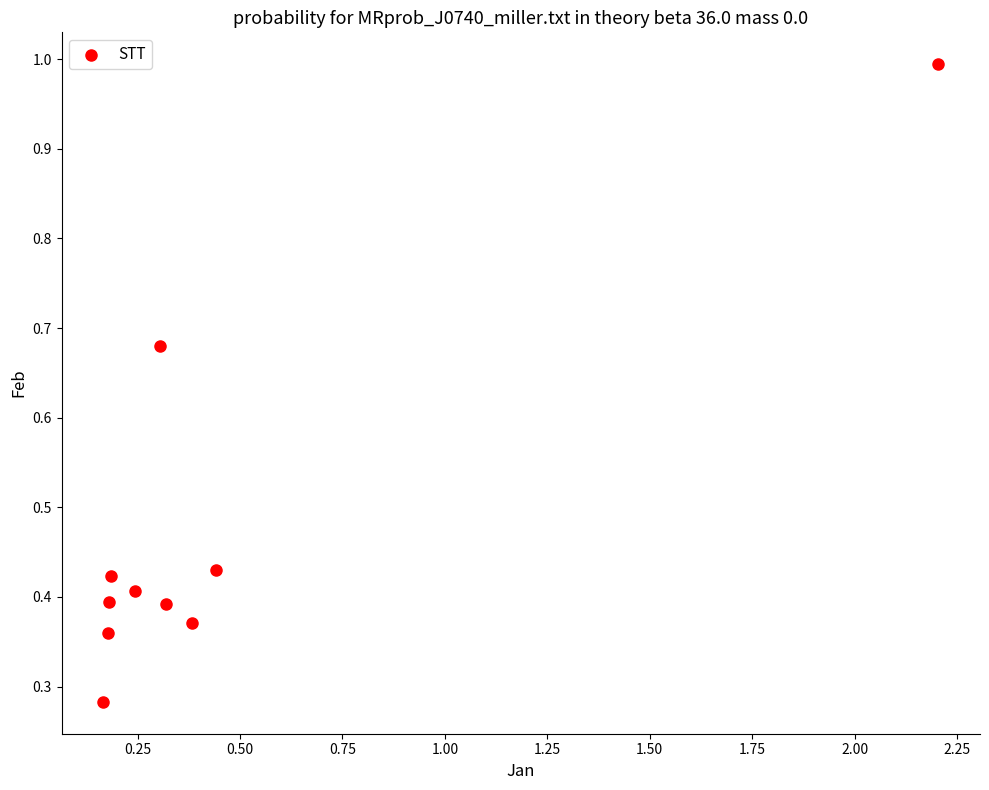

What is the average Y value?

0.5